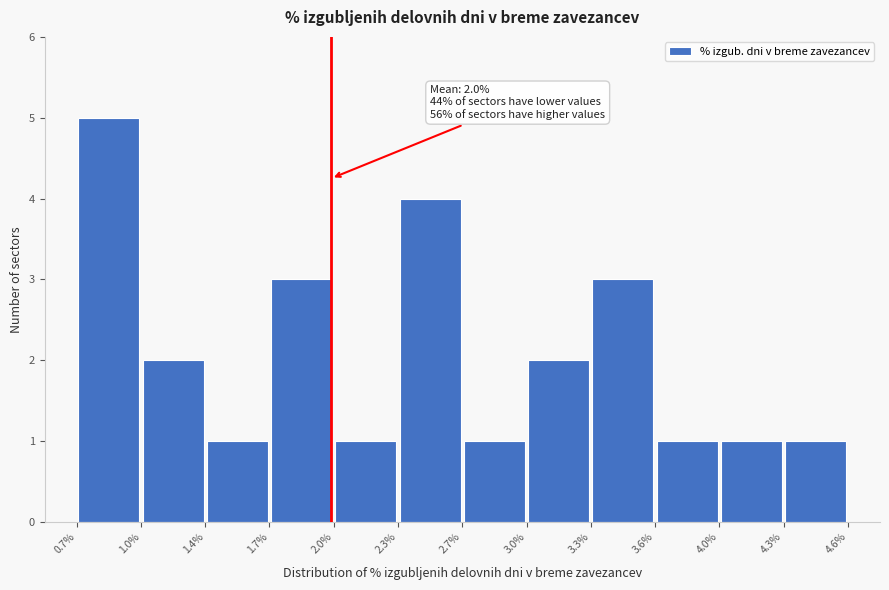

Which range on the x-axis has the tallest bar?

0.7% to 1.0%